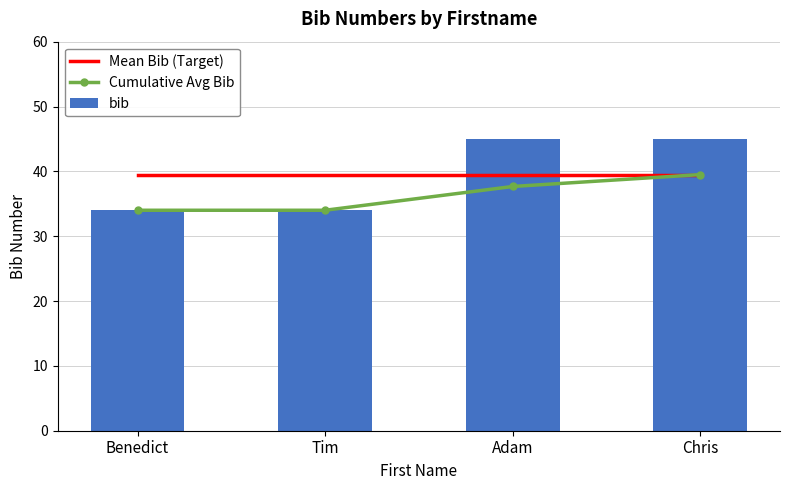

Does the chart contain stacked bars?

No